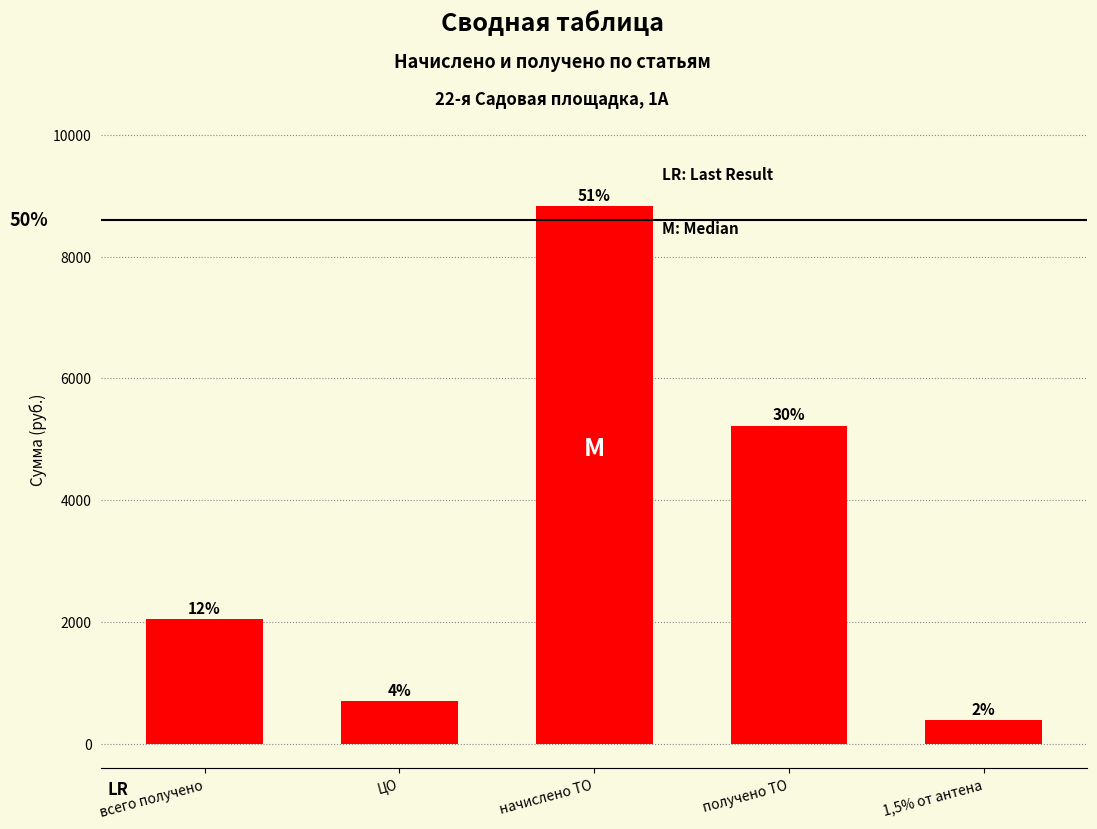

What is the ratio of the value at всего получено to the value at 1,5% от антена?

5.3